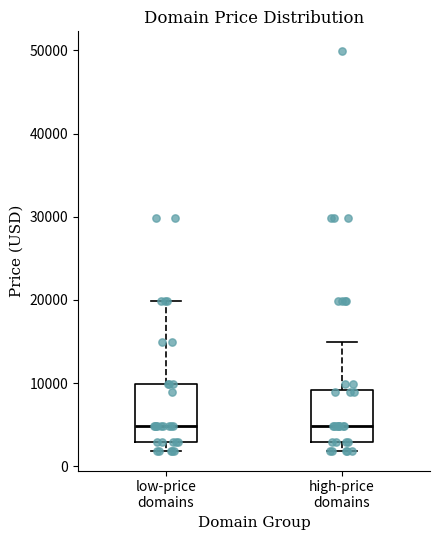

Reading left to right, read every box against the y-axis: the position of its median line, the range the box covers, and the ends of its whiskers. The values are not printed on the chart, so give them approximately, as read against the axis.

low-price domains: median 5000, box 3000 to 10000, whiskers 2000 to 20000
high-price domains: median 5000, box 3000 to 9000, whiskers 2000 to 15000